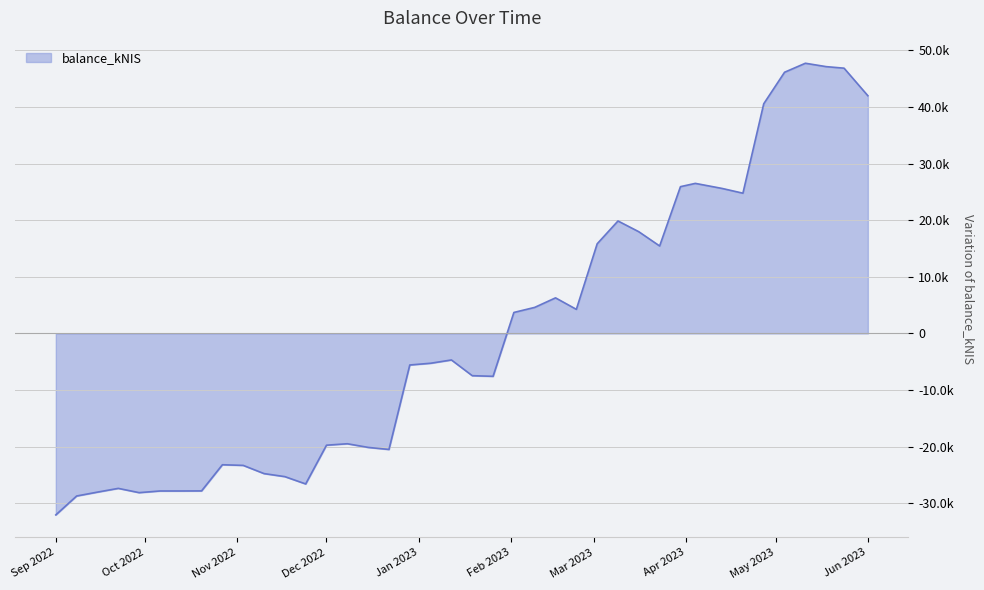

Does the chart display data point markers on the line(s)?

No